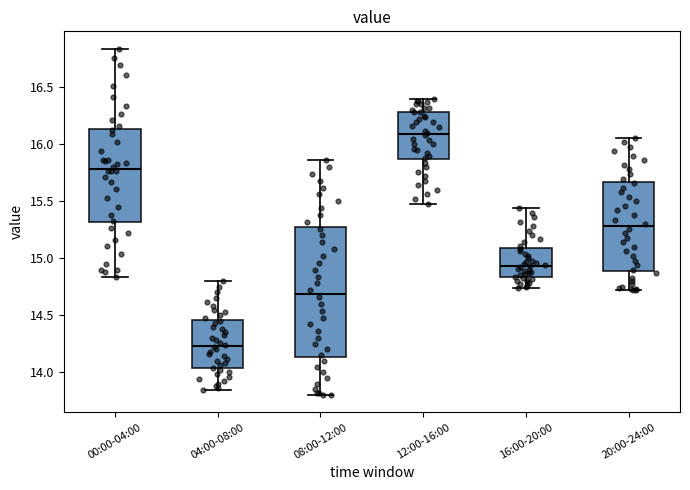

Reading left to right, transcribe this box plot: for each box, give where its median line is, the range the box spans, and where its two whiskers end, as read against the y-axis. The values are not printed on the chart, so give them approximately, as read against the axis.

00:00-04:00: median 15.80, box 15.30 to 16.15, whiskers 14.85 to 16.85
04:00-08:00: median 14.25, box 14.05 to 14.45, whiskers 13.85 to 14.80
08:00-12:00: median 14.70, box 14.15 to 15.30, whiskers 13.80 to 15.85
12:00-16:00: median 16.10, box 15.85 to 16.30, whiskers 15.50 to 16.40
16:00-20:00: median 14.95, box 14.85 to 15.10, whiskers 14.75 to 15.45
20:00-24:00: median 15.30, box 14.90 to 15.65, whiskers 14.70 to 16.05